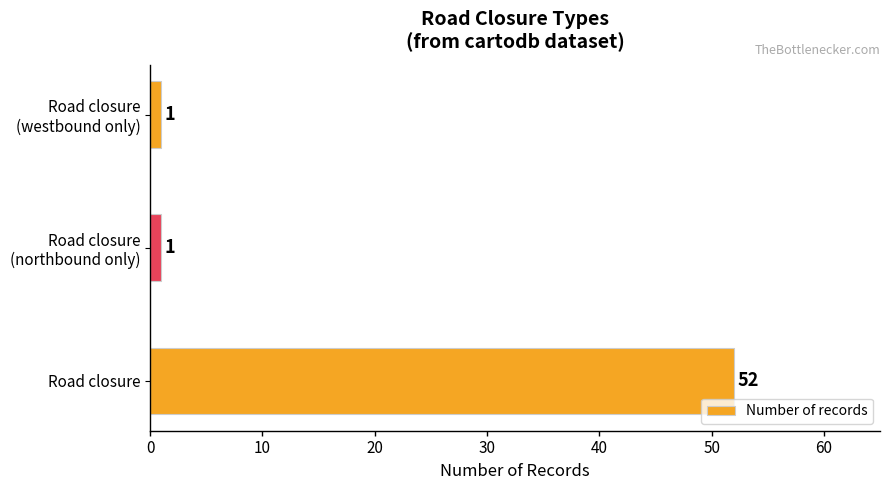

The value at Road closure is 68. True or false?

False